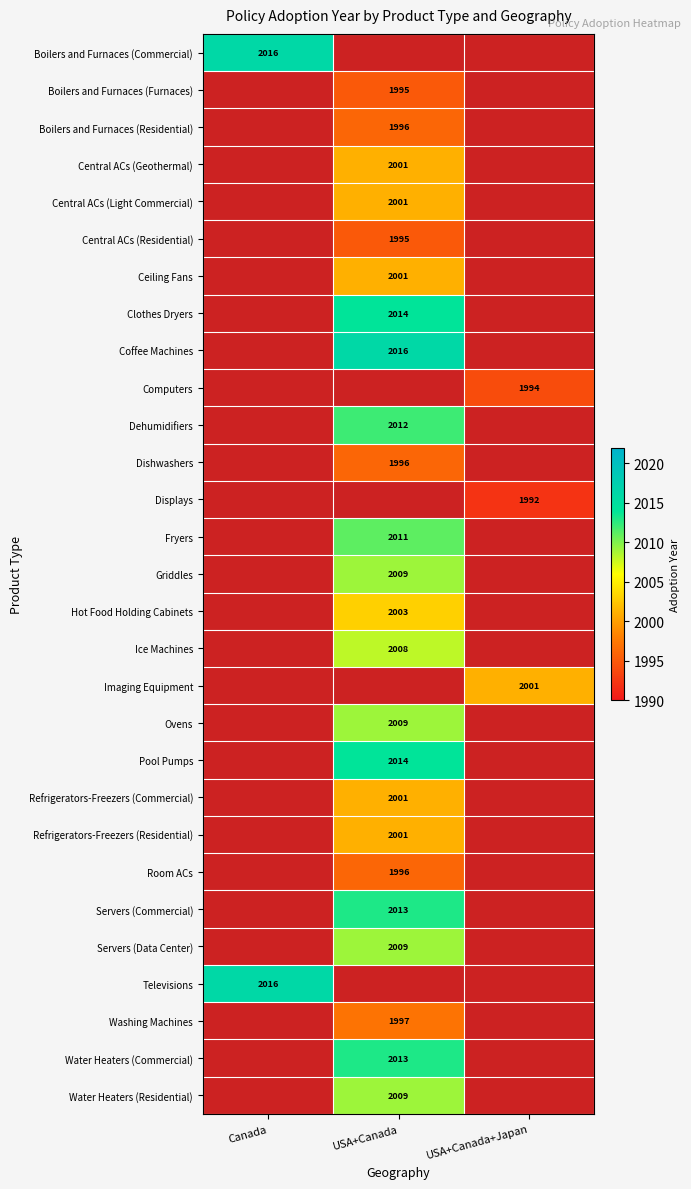

The value of Room ACs at USA+Canada is 553. True or false?

False